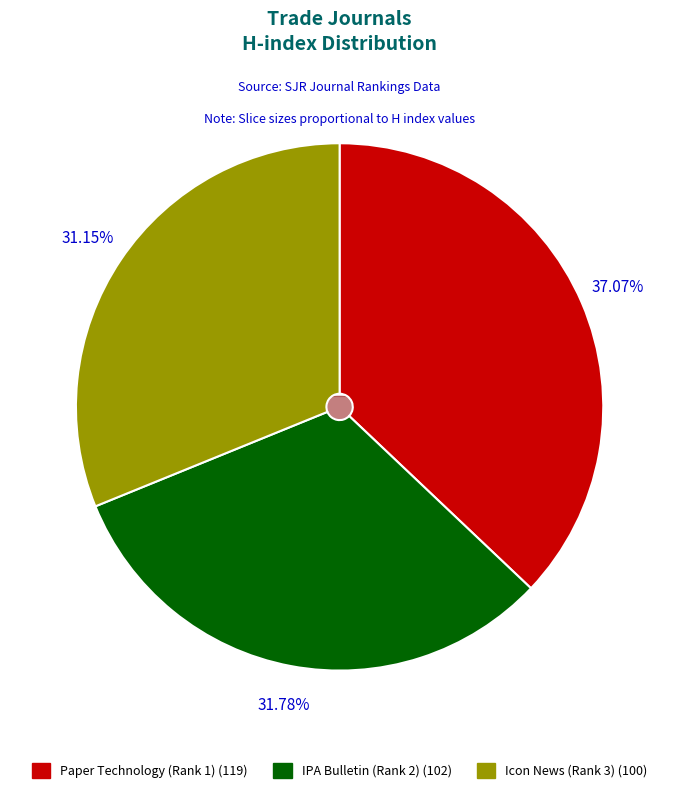

Rank the categories by value from highest to lowest.

Paper Technology (Rank 1), IPA Bulletin (Rank 2), Icon News (Rank 3)